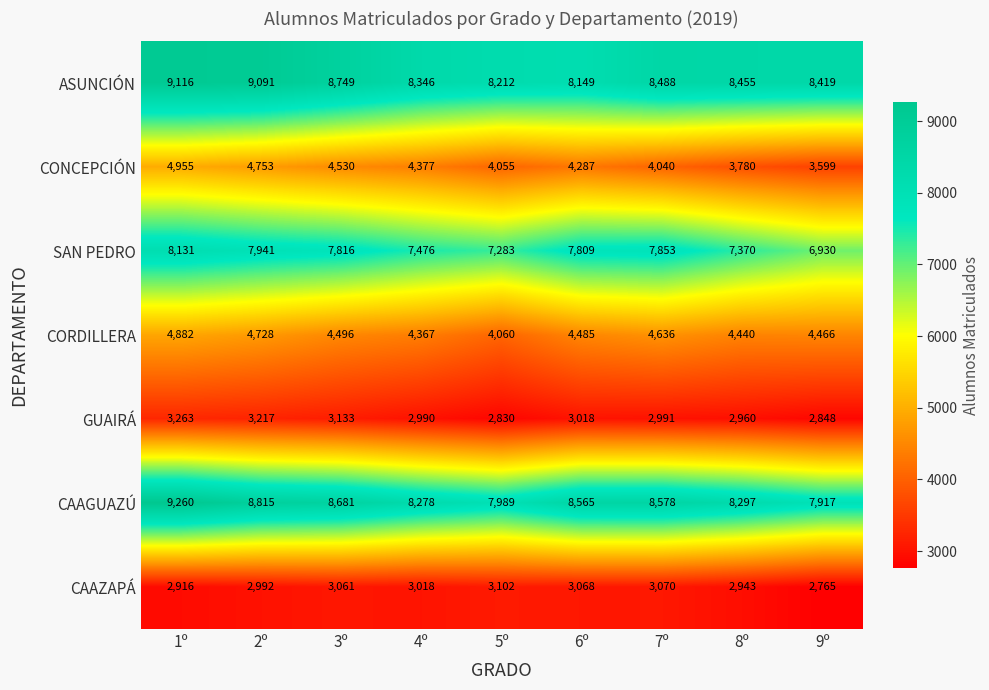

At how many categories does at least one series exceed 6600?

9